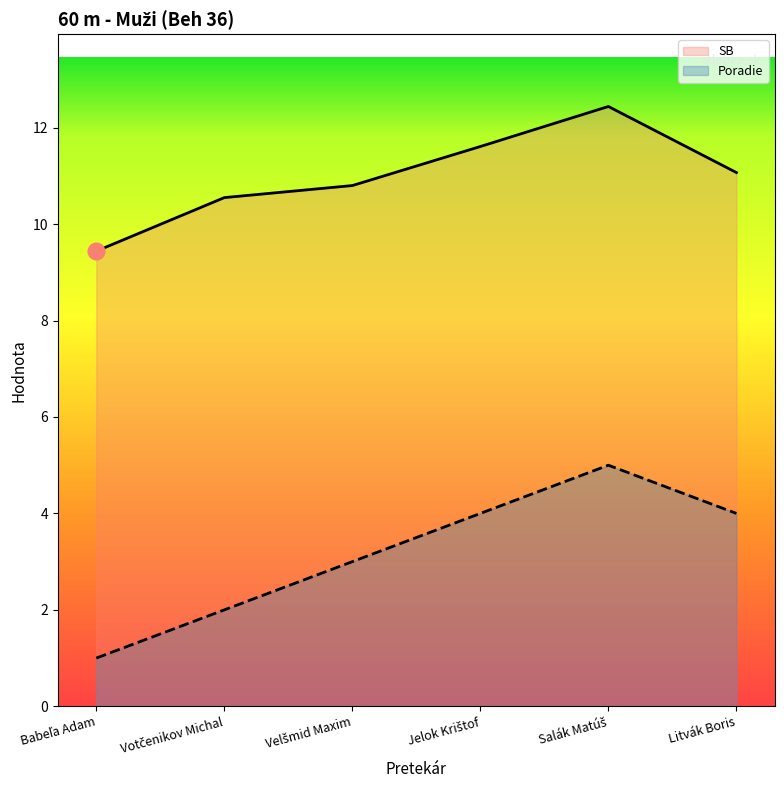

What is the sum of the Poradie values at Jelok Krištof and Salák Matúš?

9.0